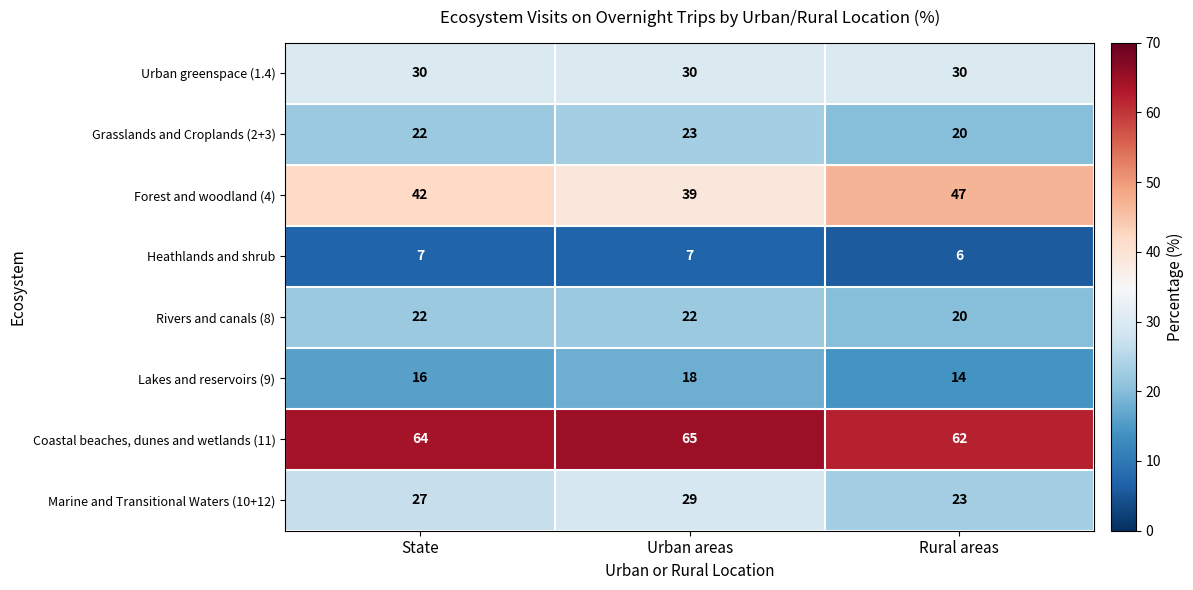

List the series in order of their peak value, highest first.

Coastal beaches, dunes and wetlands (11), Forest and woodland (4), Urban greenspace (1.4), Marine and Transitional Waters (10+12), Grasslands and Croplands (2+3), Rivers and canals (8), Lakes and reservoirs (9), Heathlands and shrub